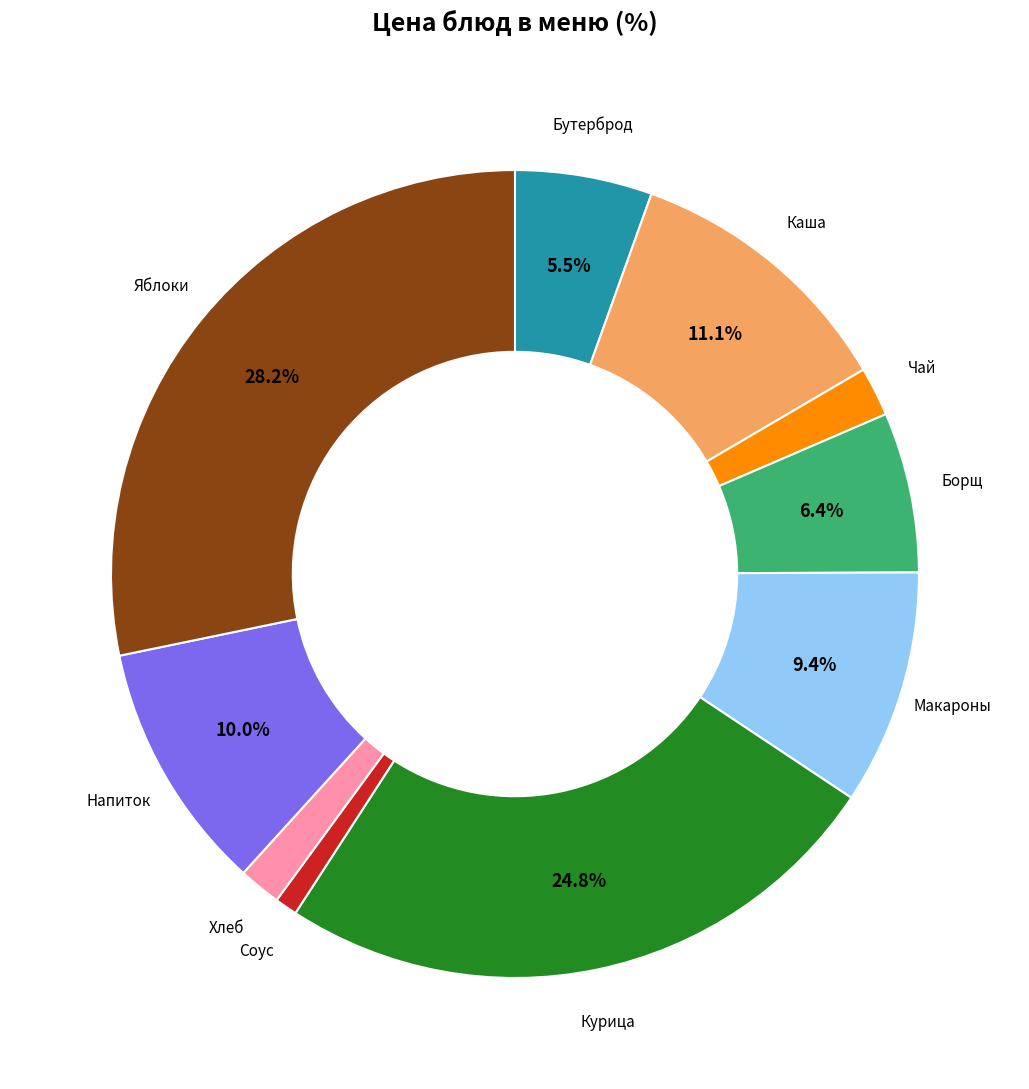

Is there a majority slice in this chart?

No